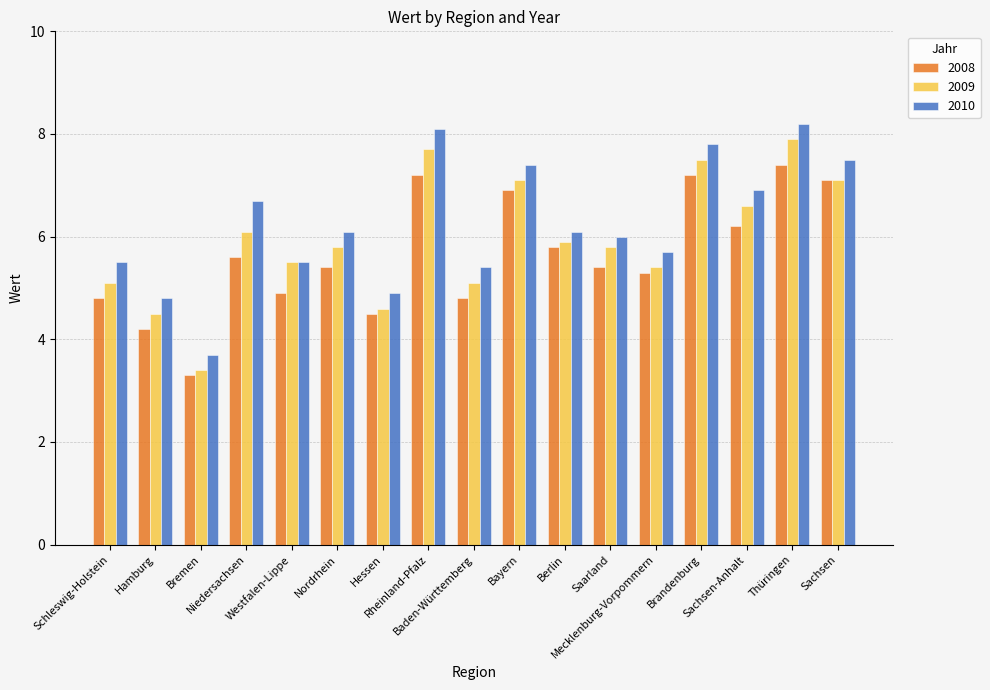

What is the highest value of the 2009 series?

7.9